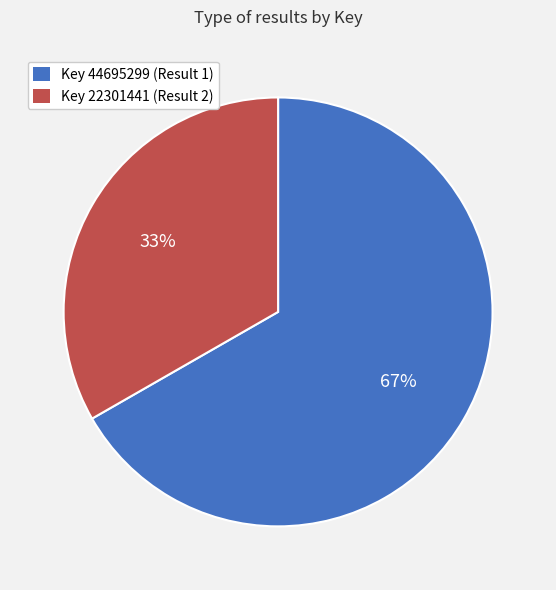

Is there any slice that represents more than half of the pie?

Yes